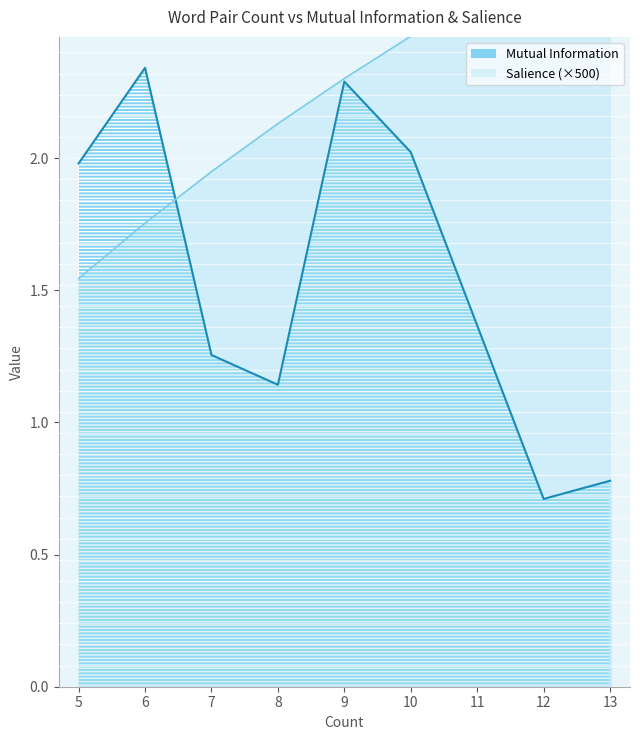

At which label does Mutual Information reach its peak?

6